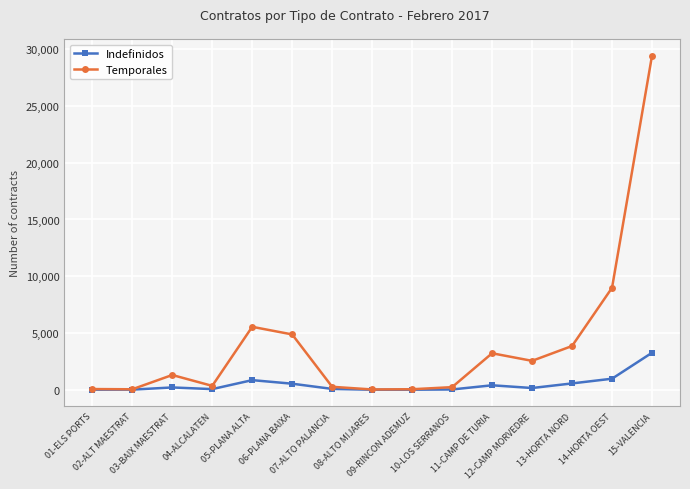

List the series in order of their overall mean, highest first.

Temporales, Indefinidos